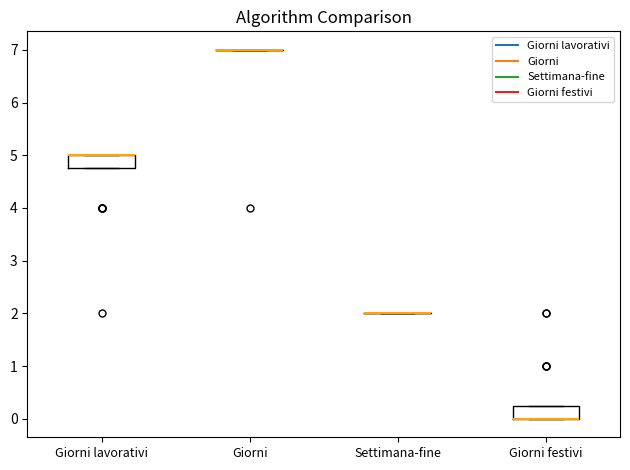

Where is the upper edge of the box for Giorni festivi on the y-axis? The values are not printed on the chart, so give them approximately, as read against the axis.

0.3